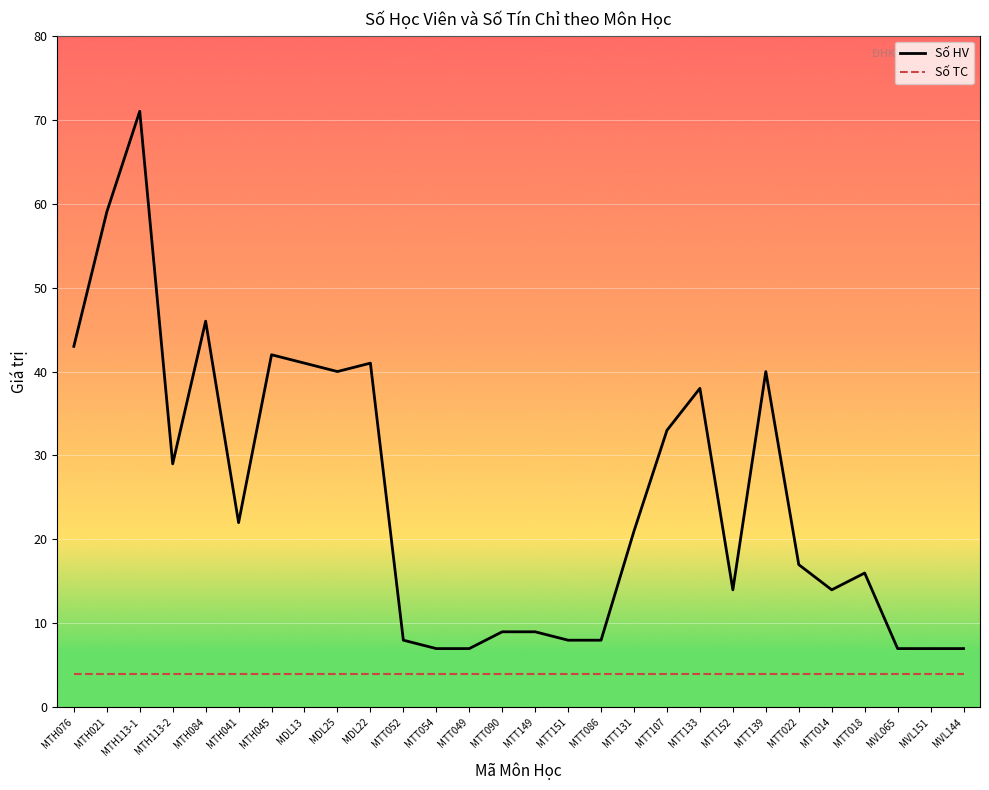

Reading right to left, list all the values displayed in this chart.

Số HV: MVL144=7	MVL151=7	MVL065=7	MTT018=16	MTT014=14	MTT022=17	MTT139=40	MTT152=14	MTT133=38	MTT107=33	MTT131=21	MTT086=8	MTT151=8	MTT149=9	MTT090=9	MTT049=7	MTT054=7	MTT052=8	MDL22=41	MDL25=40	MDL13=41	MTH045=42	MTH041=22	MTH084=46	MTH113-2=29	MTH113-1=71	MTH021=59	MTH076=43
Số TC: MVL144=4	MVL151=4	MVL065=4	MTT018=4	MTT014=4	MTT022=4	MTT139=4	MTT152=4	MTT133=4	MTT107=4	MTT131=4	MTT086=4	MTT151=4	MTT149=4	MTT090=4	MTT049=4	MTT054=4	MTT052=4	MDL22=4	MDL25=4	MDL13=4	MTH045=4	MTH041=4	MTH084=4	MTH113-2=4	MTH113-1=4	MTH021=4	MTH076=4